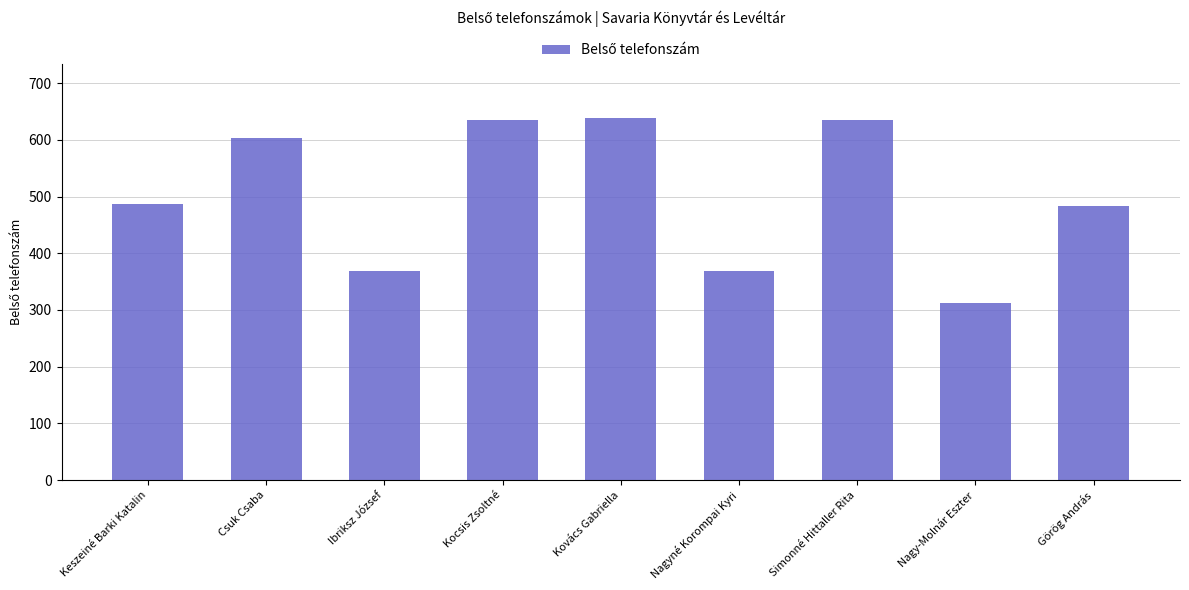

What is the value of the 4th bar from the left?

636